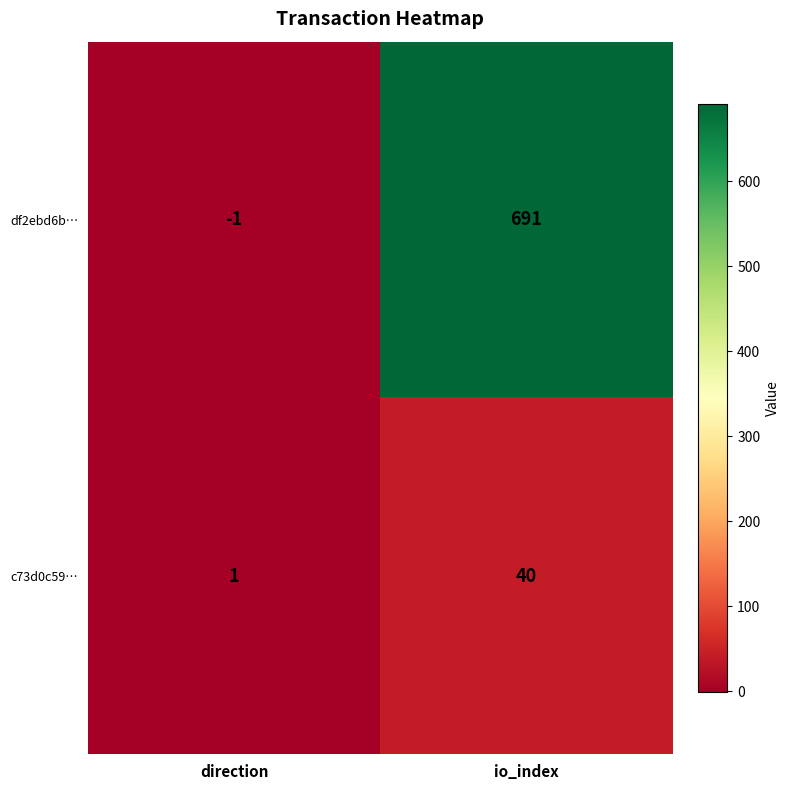

What is the difference between the c73d0c59… values at direction and io_index?

39